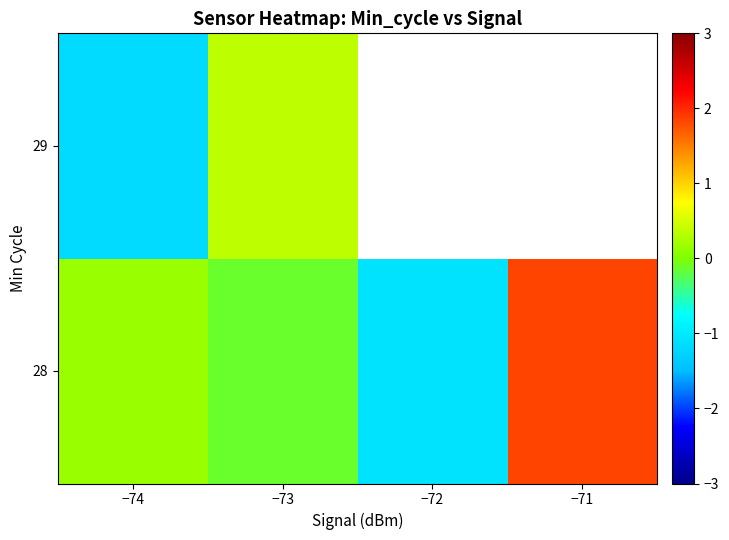

The 29 series shows -1.2 at −74. True or false?

True